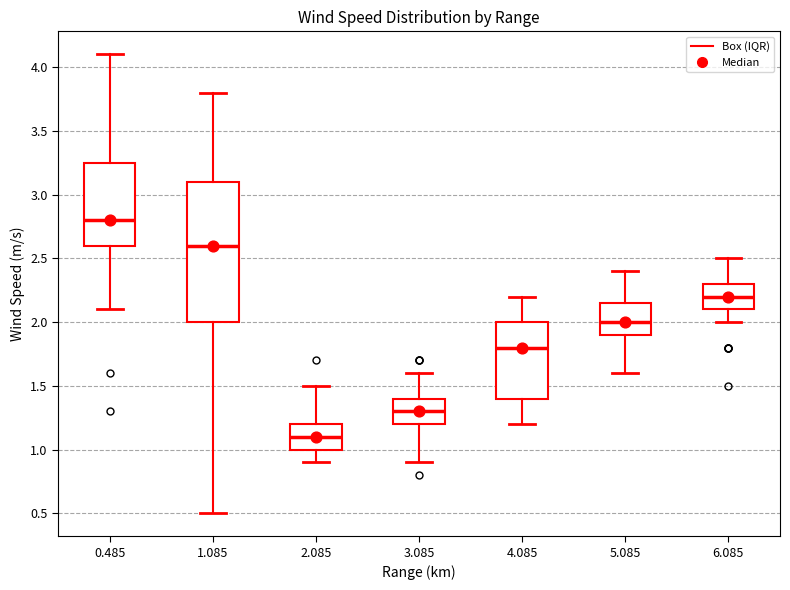

Comparing the boxes themselves (not the whiskers), which one is the tallest?

1.085